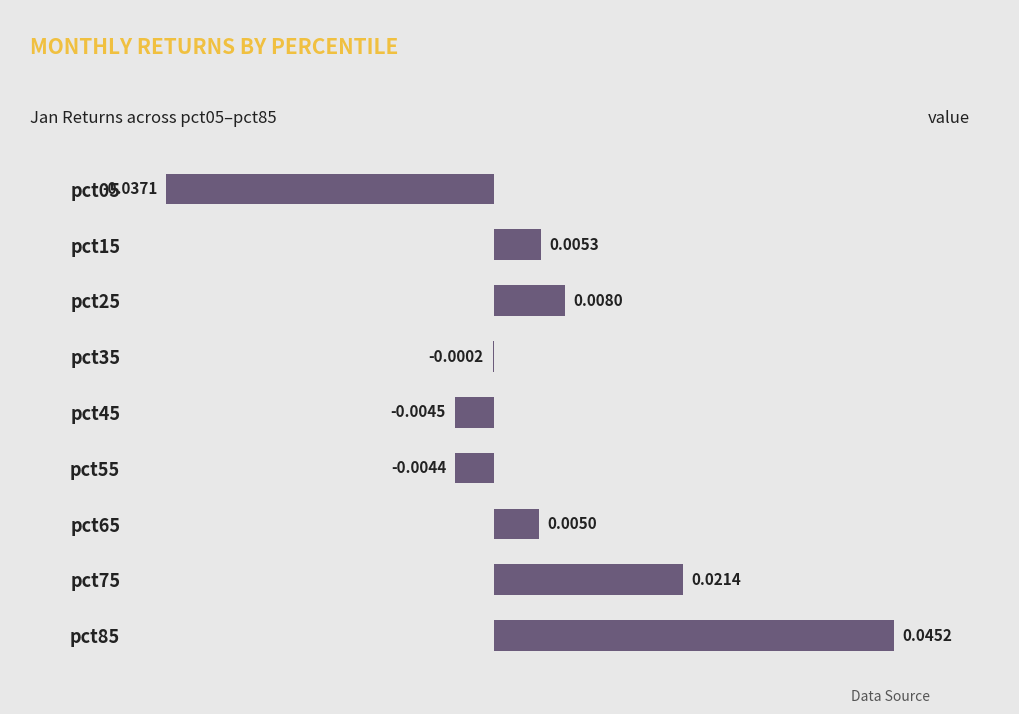

Between pct45 and pct25, which is larger?

pct25